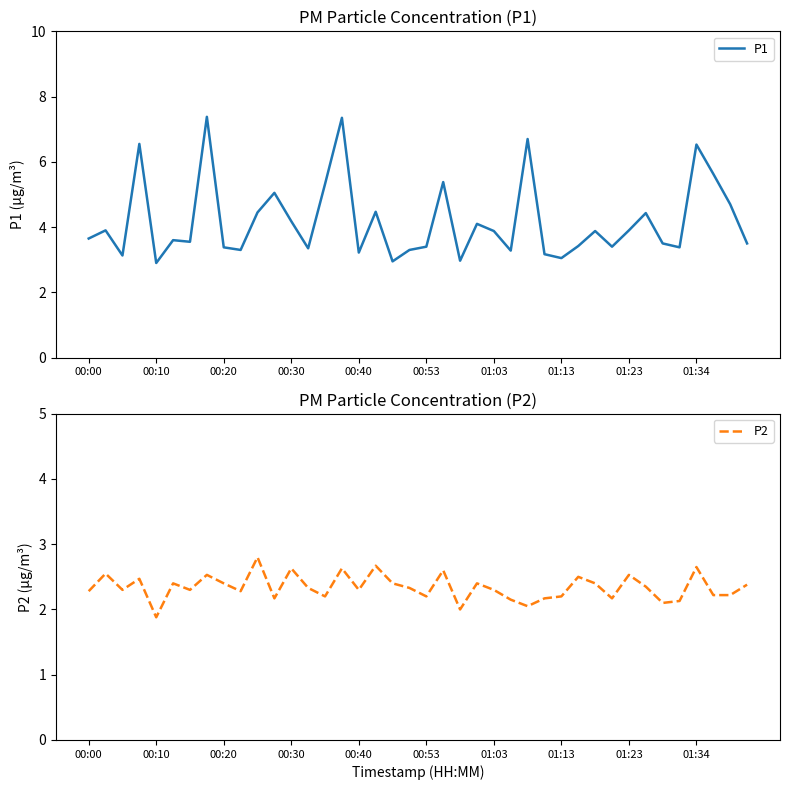

What is the highest value of the P1 series?

7.4